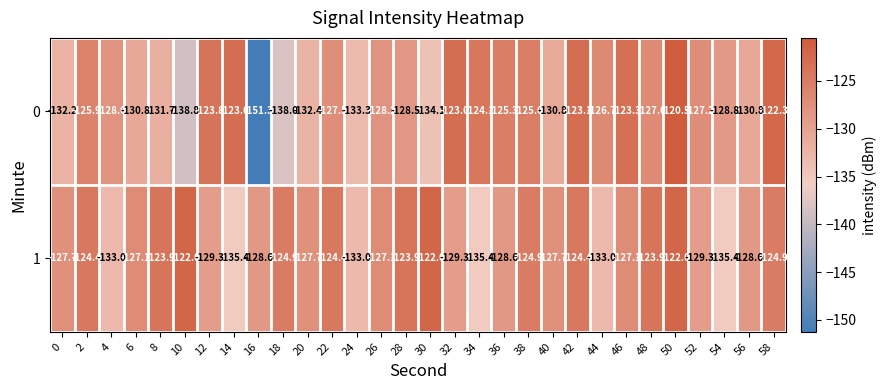

Read the 1 value at 44.

-133.0